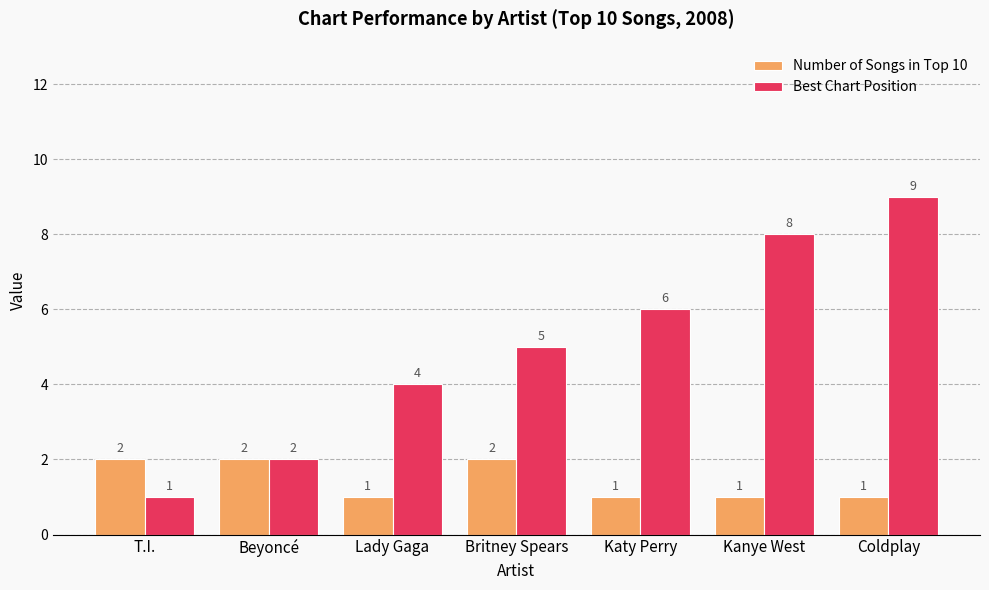

Is it true that Best Chart Position equals 1 at Lady Gaga?

False